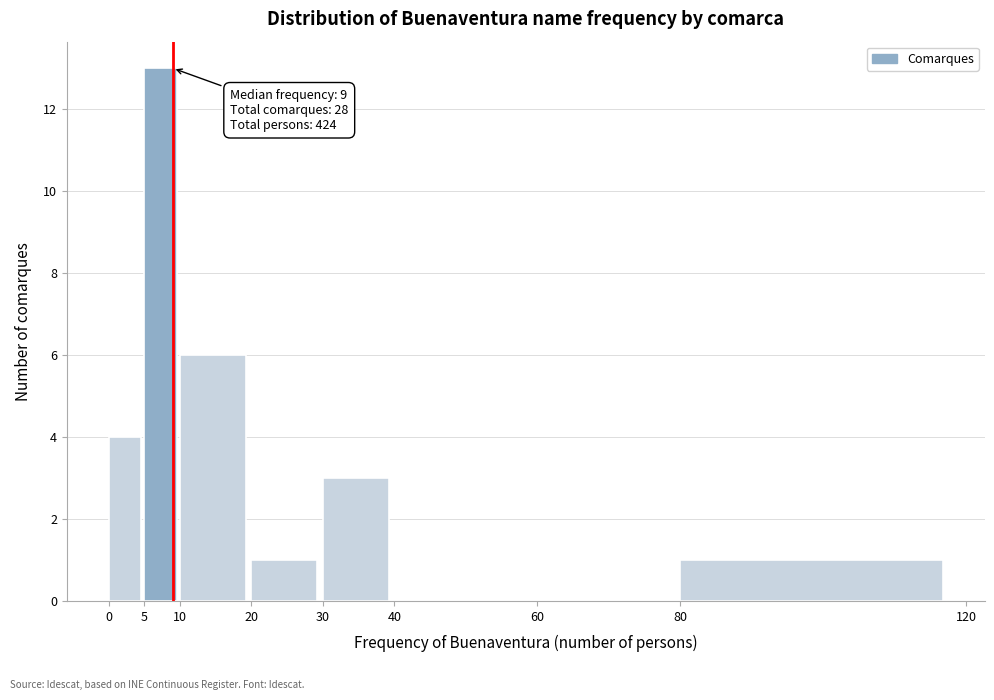

Over which range of the x-axis is the bar tallest?

5 to 10